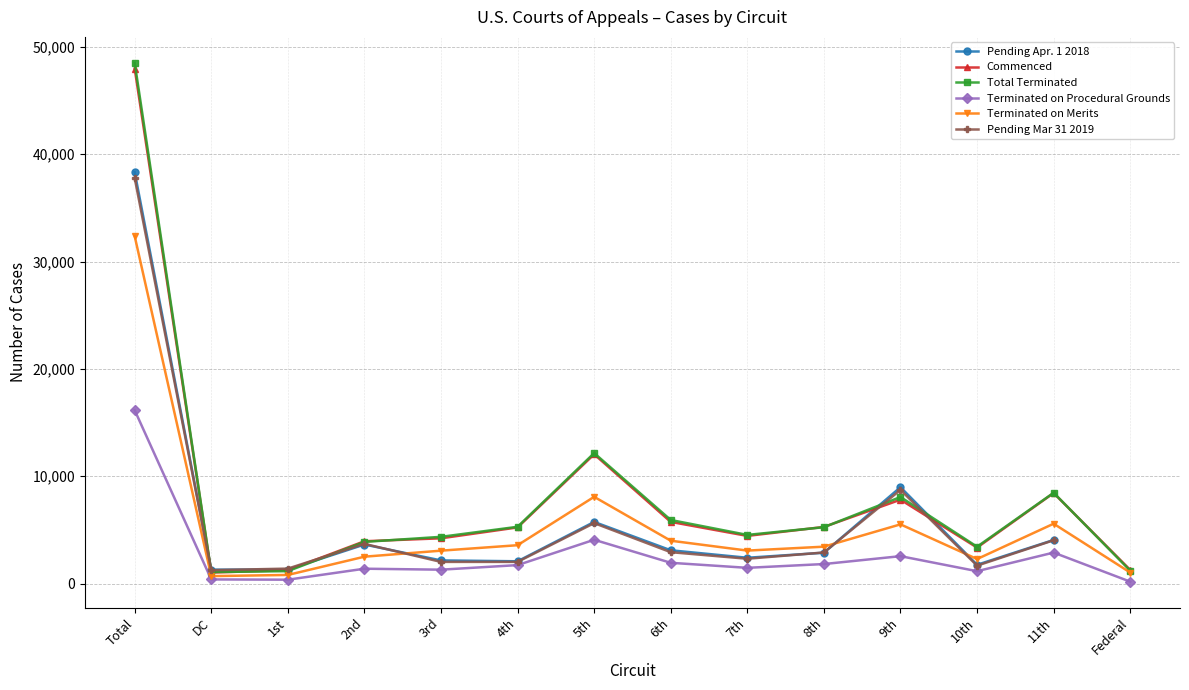

True or false: Terminated on Merits and Pending Apr. 1 2018 intersect in this chart.

True